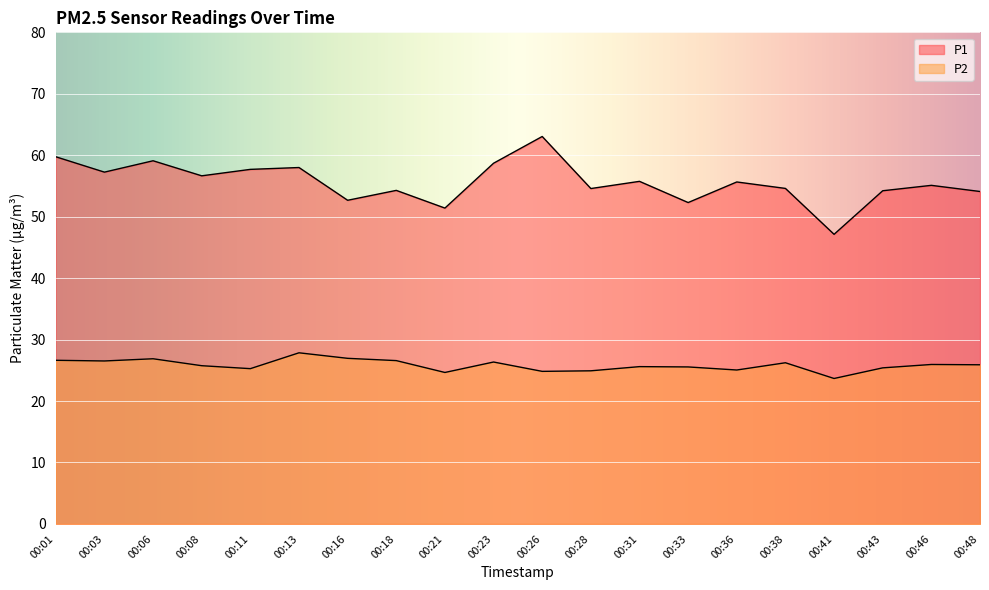

True or false: P2 and P1 intersect in this chart.

False